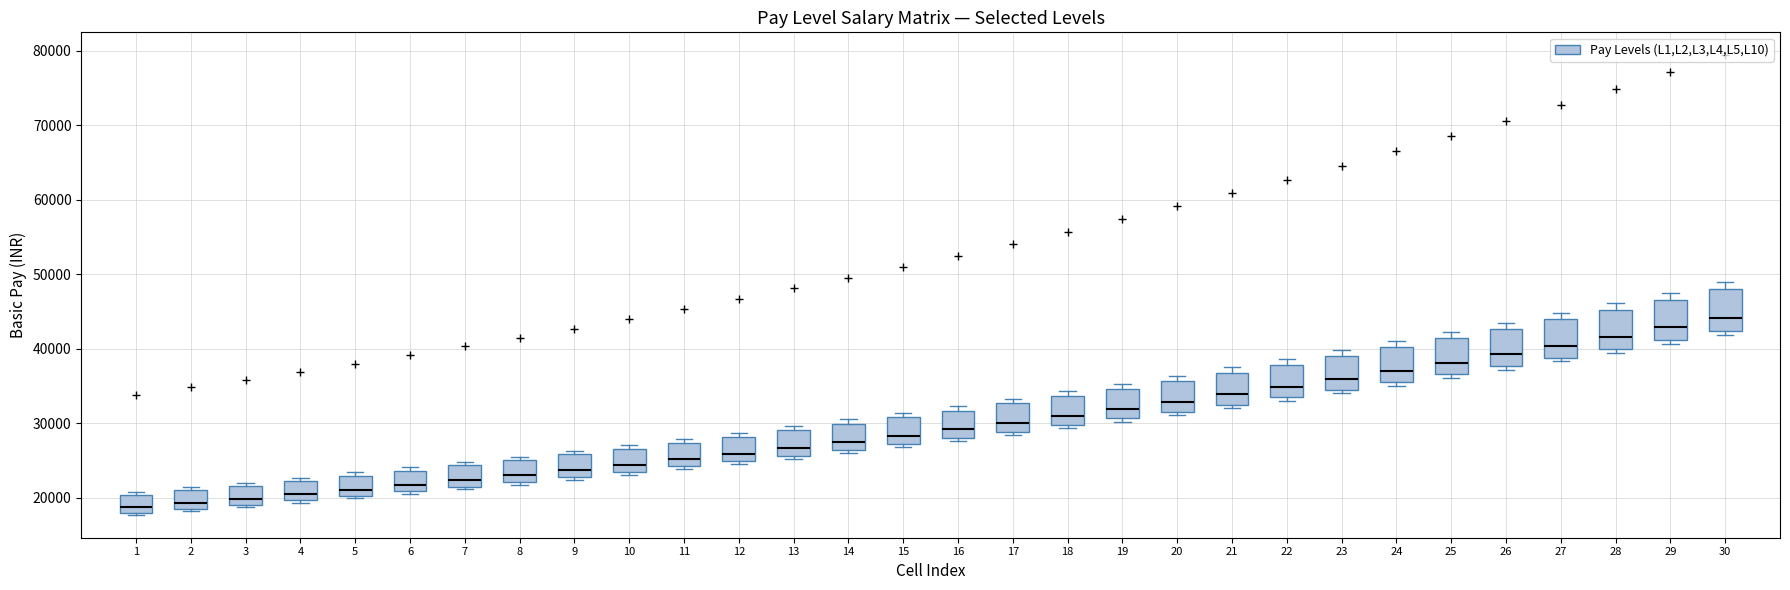

Reading left to right, transcribe this box plot: for each box, give where its median line is, the range the box spans, and where its two whiskers end, as read against the y-axis. The values are not printed on the chart, so give them approximately, as read against the axis.

1: median 19000, box 18000 to 20000, whiskers 18000 to 21000
2: median 19000, box 18000 to 21000, whiskers 18000 to 21000 (just above the box's upper edge)
3: median 20000, box 19000 to 22000, whiskers 19000 (just below the box's lower edge) to 22000 (just above the box's upper edge)
4: median 20000 (just above the box's lower edge), box 20000 to 22000, whiskers 19000 to 23000
5: median 21000, box 20000 to 23000, whiskers 20000 (just below the box's lower edge) to 23000 (just above the box's upper edge)
6: median 22000, box 21000 to 24000, whiskers 21000 (just below the box's lower edge) to 24000 (just above the box's upper edge)
7: median 22000, box 21000 to 24000, whiskers 21000 (just below the box's lower edge) to 25000
8: median 23000, box 22000 to 25000, whiskers 22000 (just below the box's lower edge) to 26000
9: median 24000, box 23000 to 26000, whiskers 22000 to 26000 (just above the box's upper edge)
10: median 24000 (just above the box's lower edge), box 24000 to 27000, whiskers 23000 to 27000 (just above the box's upper edge)
11: median 25000, box 24000 to 27000, whiskers 24000 (just below the box's lower edge) to 28000
12: median 26000, box 25000 to 28000, whiskers 25000 (just below the box's lower edge) to 29000
13: median 27000, box 26000 to 29000, whiskers 25000 to 30000
14: median 28000, box 26000 to 30000, whiskers 26000 (just below the box's lower edge) to 31000
15: median 28000, box 27000 to 31000, whiskers 27000 (just below the box's lower edge) to 31000 (just above the box's upper edge)
16: median 29000, box 28000 to 32000, whiskers 28000 (just below the box's lower edge) to 32000 (just above the box's upper edge)
17: median 30000, box 29000 to 33000, whiskers 28000 to 33000 (just above the box's upper edge)
18: median 31000, box 30000 to 34000, whiskers 29000 to 34000 (just above the box's upper edge)
19: median 32000, box 31000 to 35000, whiskers 30000 to 35000 (just above the box's upper edge)
20: median 33000, box 32000 to 36000, whiskers 31000 to 36000 (just above the box's upper edge)
21: median 34000, box 32000 to 37000, whiskers 32000 (just below the box's lower edge) to 38000
22: median 35000, box 33000 to 38000, whiskers 33000 (just below the box's lower edge) to 39000
23: median 36000, box 34000 to 39000, whiskers 34000 (just below the box's lower edge) to 40000
24: median 37000, box 36000 to 40000, whiskers 35000 to 41000
25: median 38000, box 37000 to 41000, whiskers 36000 to 42000
26: median 39000, box 38000 to 43000, whiskers 37000 to 44000
27: median 40000, box 39000 to 44000, whiskers 38000 to 45000
28: median 42000, box 40000 to 45000, whiskers 39000 to 46000
29: median 43000, box 41000 to 47000, whiskers 41000 (just below the box's lower edge) to 48000
30: median 44000, box 42000 to 48000, whiskers 42000 (just below the box's lower edge) to 49000